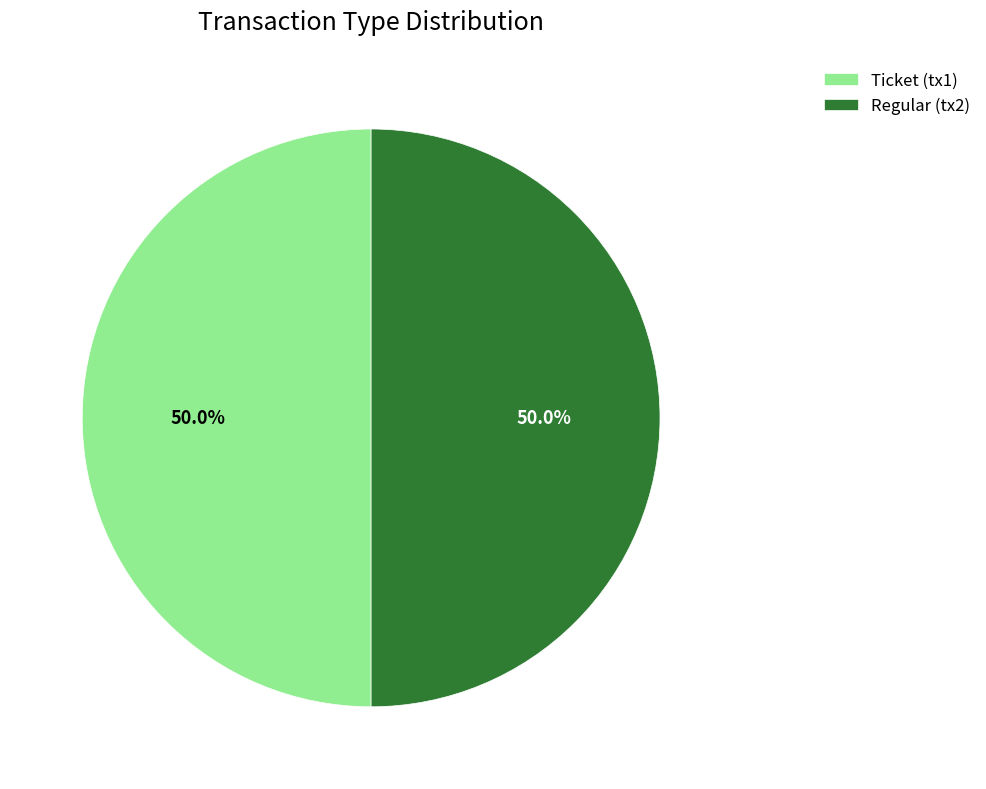

How much of the chart is everything except Ticket (tx1)?

50.0%